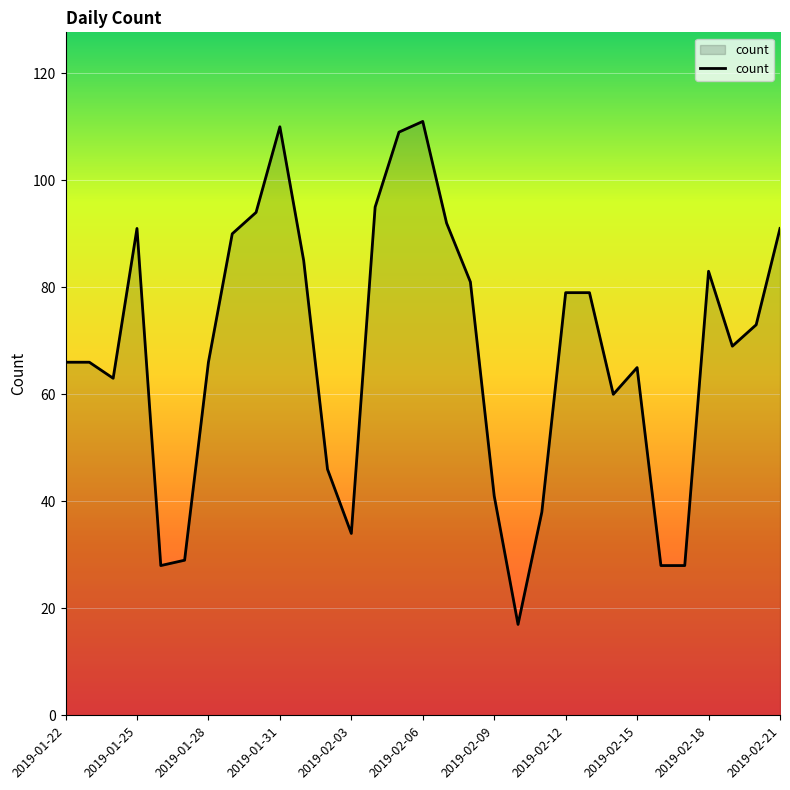

What is the difference between the maximum and minimum values?

94